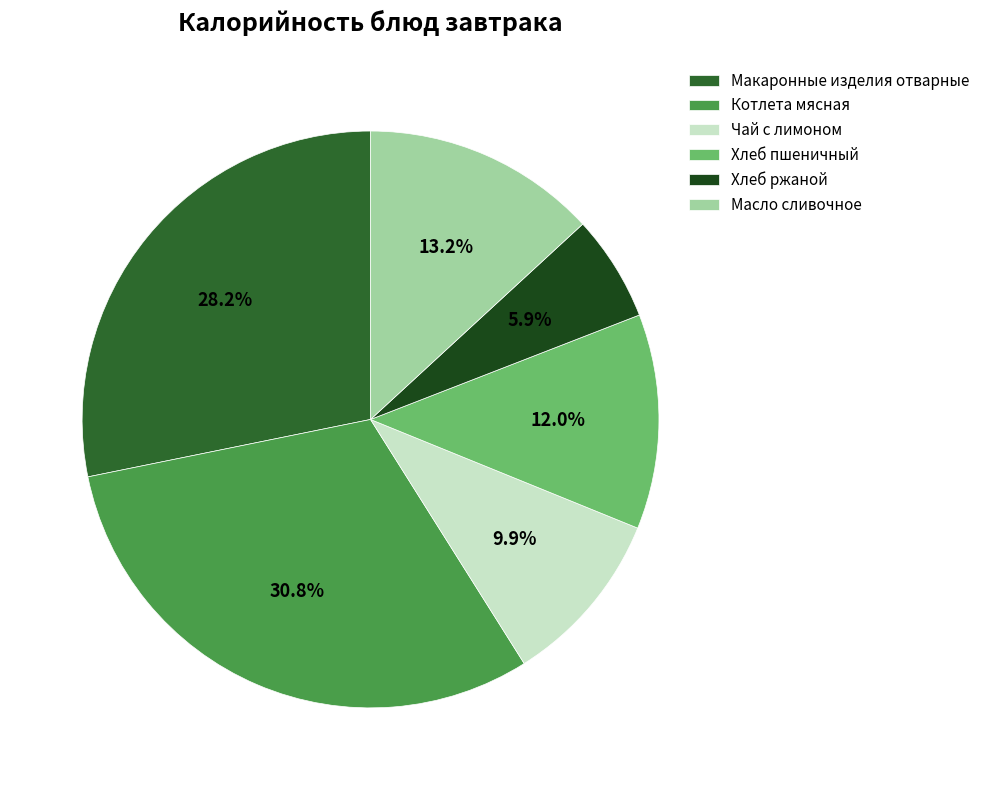

Rank the categories by value from highest to lowest.

Котлета мясная, Макаронные изделия отварные, Масло сливочное, Хлеб пшеничный, Чай с лимоном, Хлеб ржаной